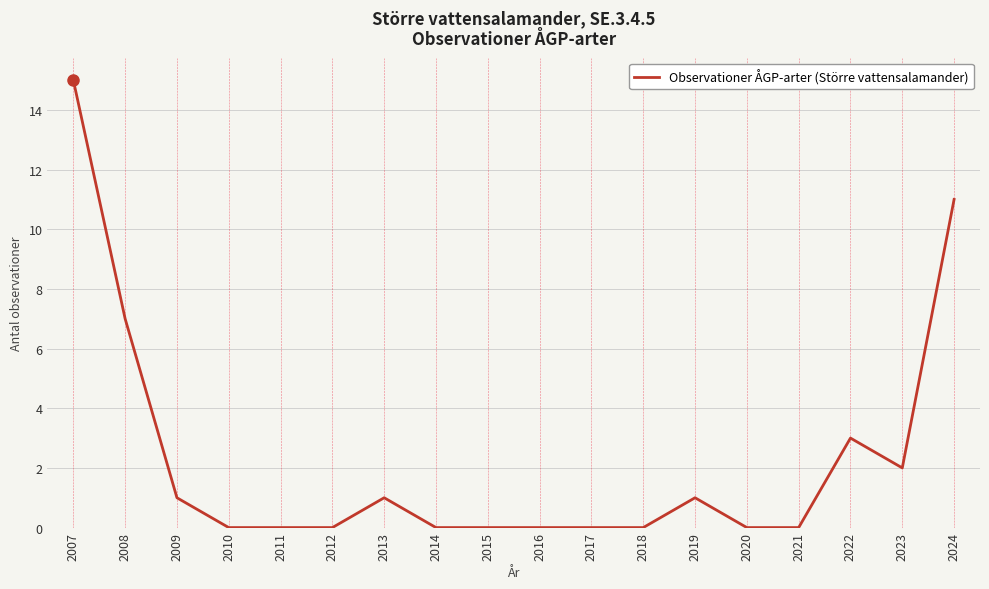

What is the difference between the maximum and minimum values?

15